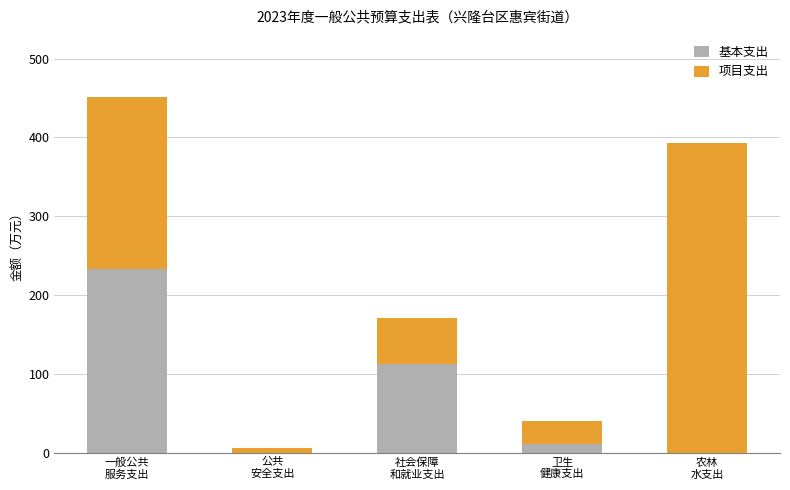

What is the sum of all 基本支出 values?

356.7